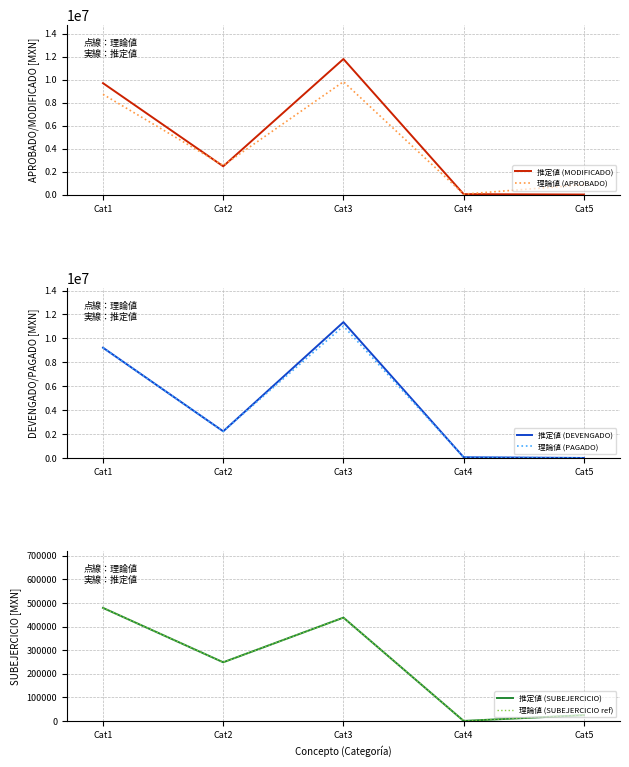

List the labels in order of 推定値 (SUBEJERCICIO) value, largest first.

Cat1, Cat3, Cat2, Cat5, Cat4